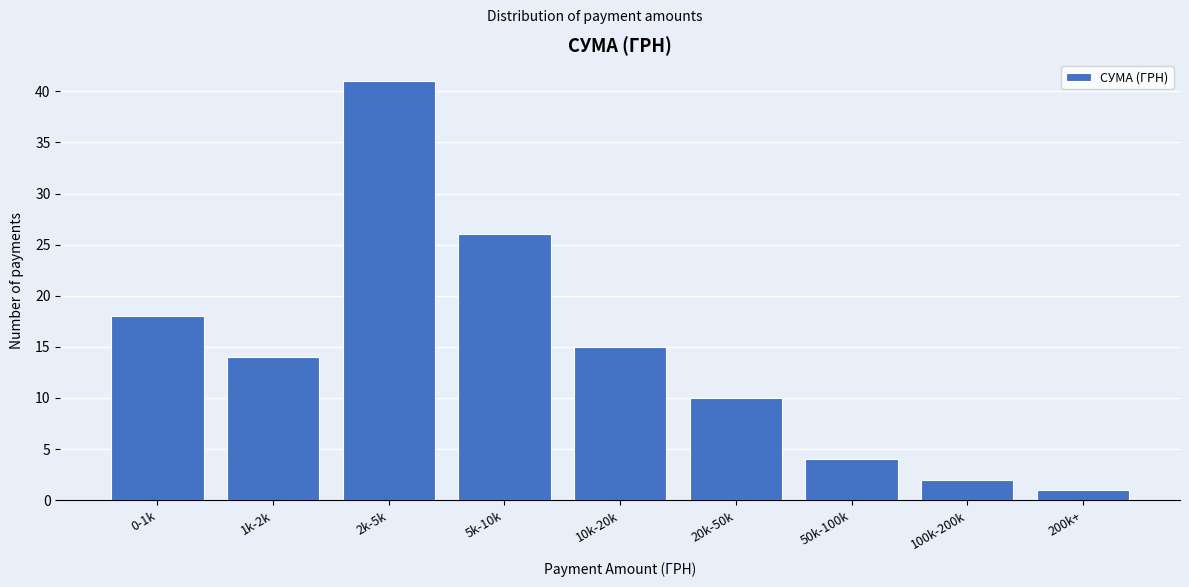

Reading right to left, list all the values displayed in this chart.

1	2	4	10	15	26	41	14	18